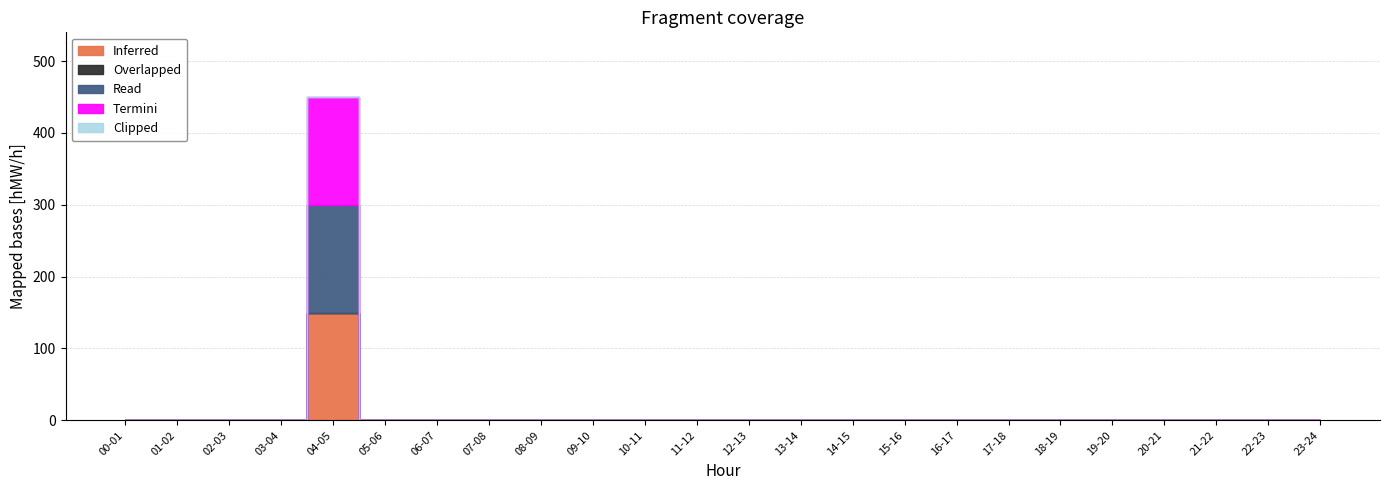

What is the highest value of the Read series?

150